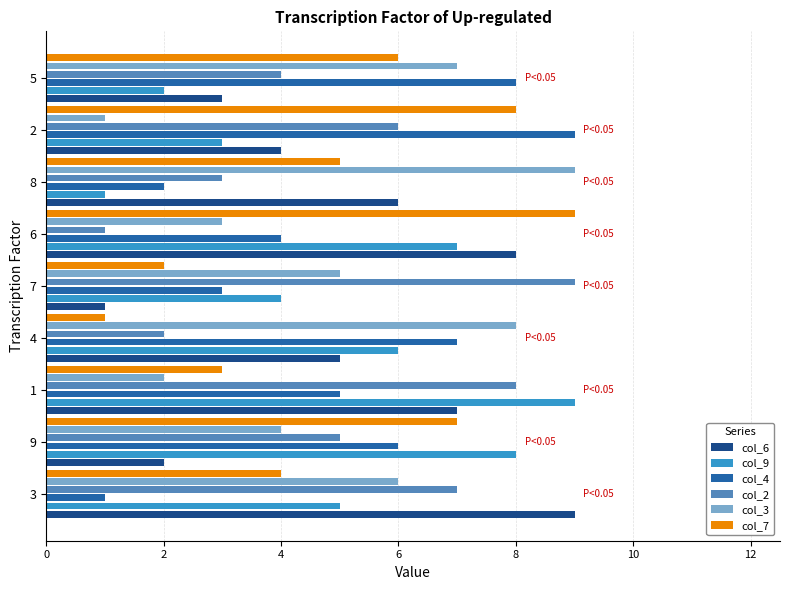

Between 3 and 9, which series saw the biggest shift?

col_6